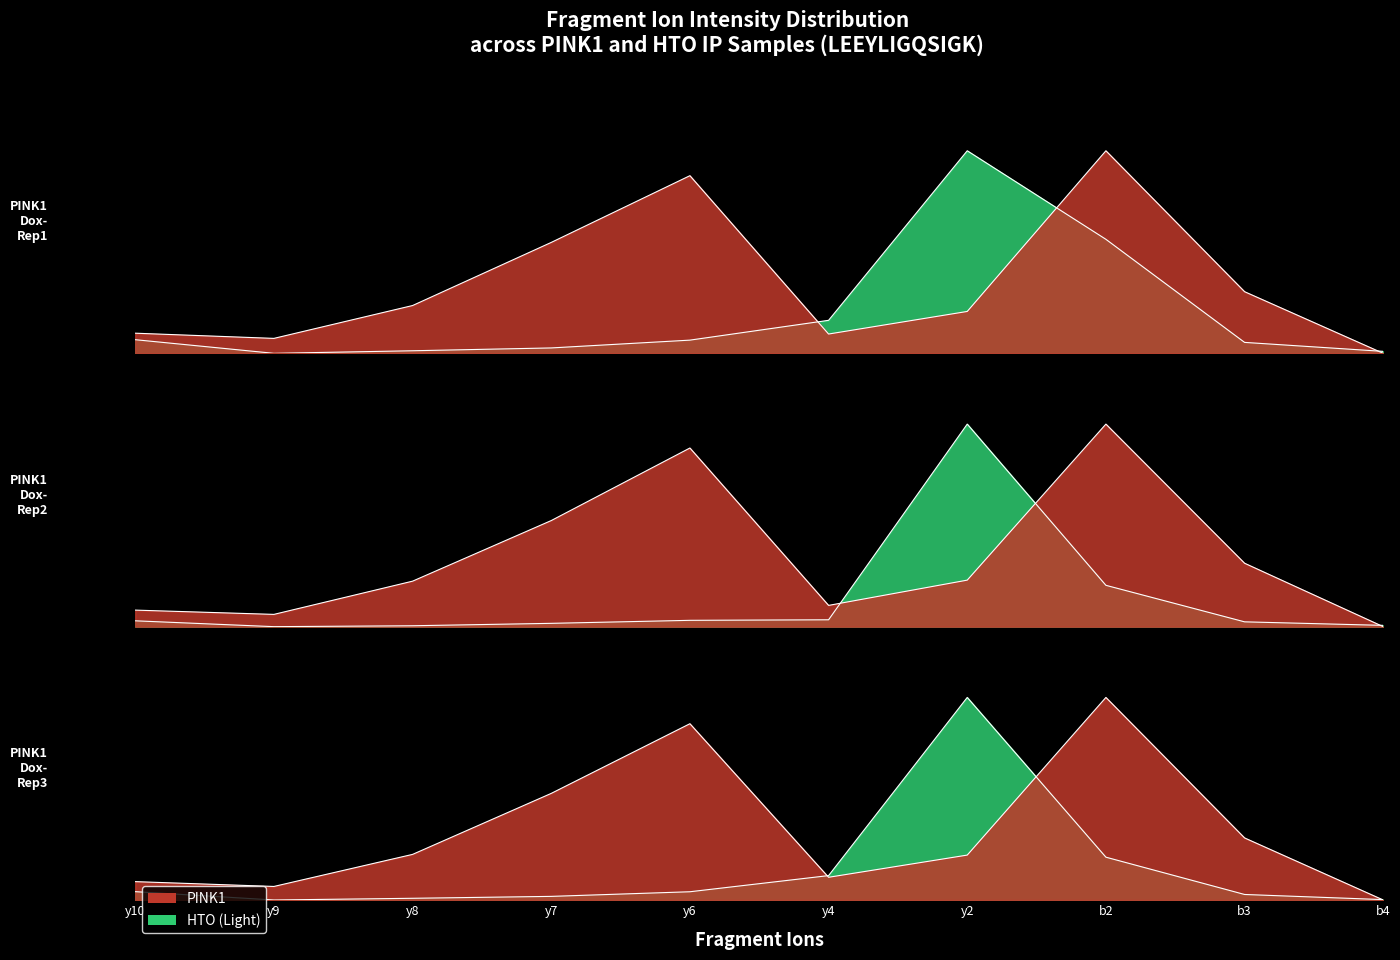

What is the difference between the second highest and minimum values in the PINK1_Dox_minus_3 series?

0.9